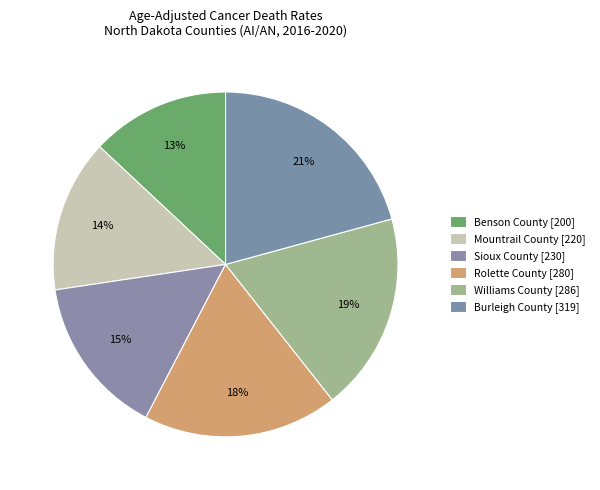

Count the number of slices in the pie.

6